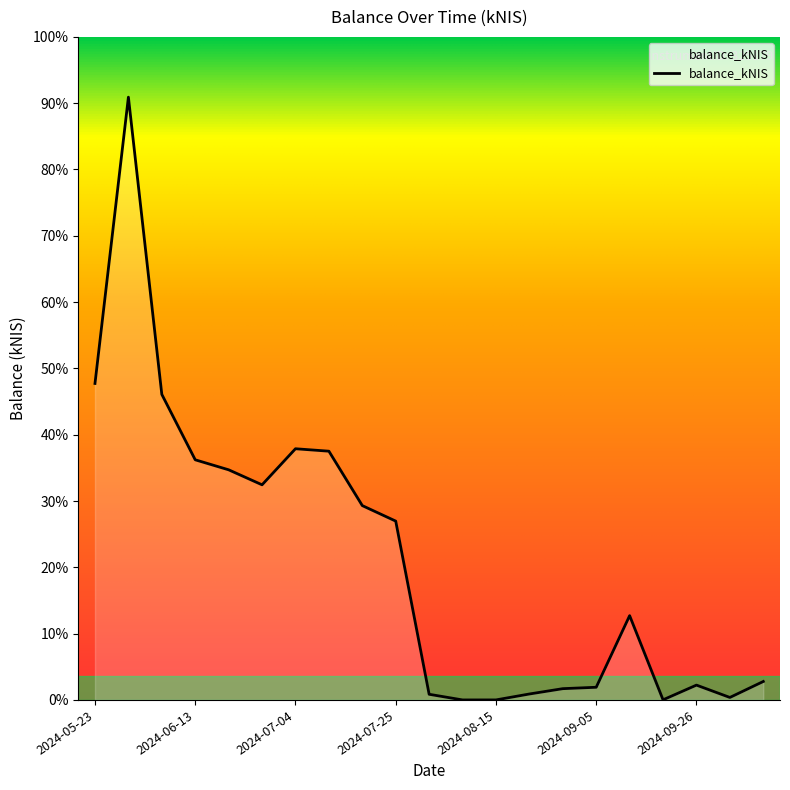

True or false: the data has more than 2 interior local peaks.

True